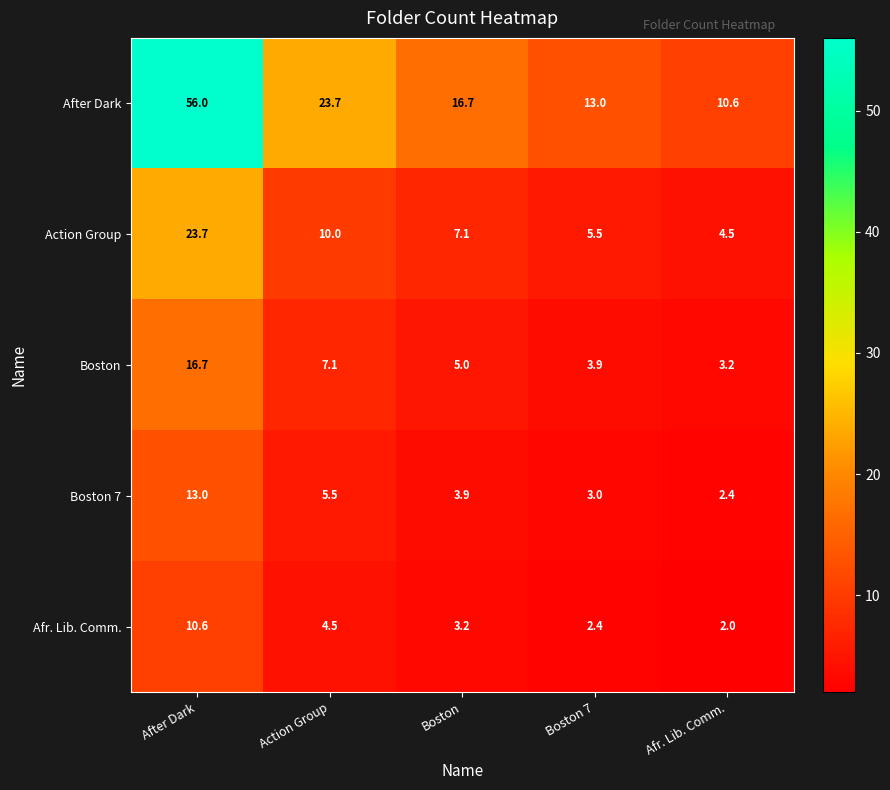

What is the sum of the Afr. Lib. Comm. values at Afr. Lib. Comm. and After Dark?

12.6